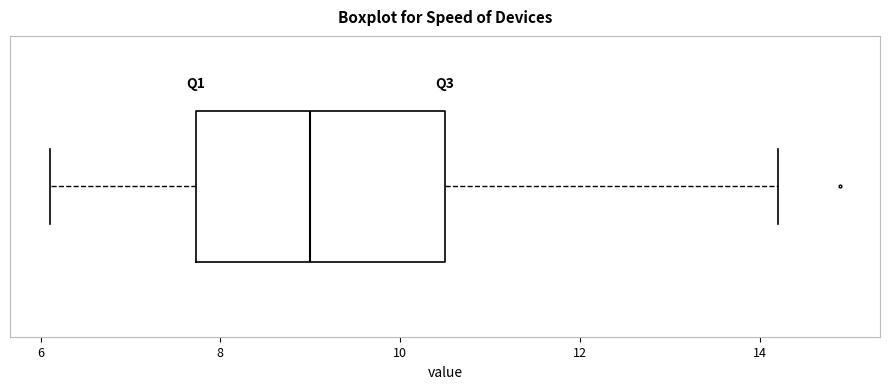

Where does the left whisker of the box end on the x-axis? The values are not printed on the chart, so give them approximately, as read against the axis.

6.2